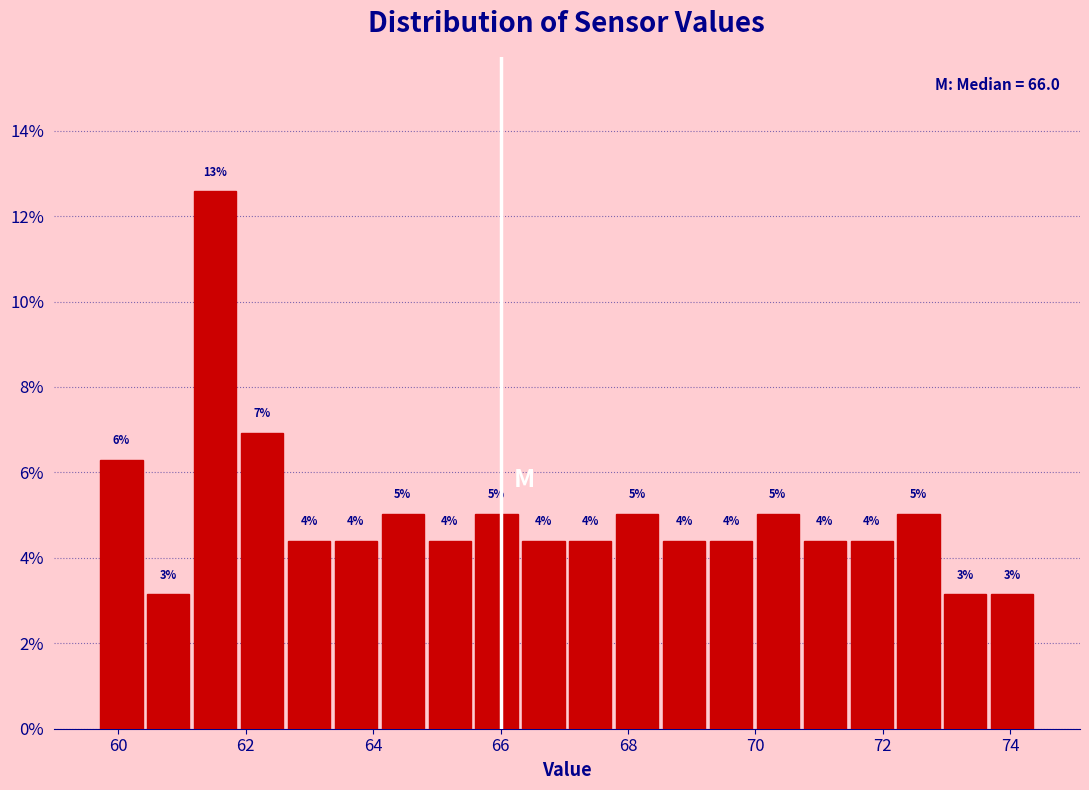

Around what value on the x-axis is the tallest bar? Give the approximate position of its centre, as read against the axis.

61.6